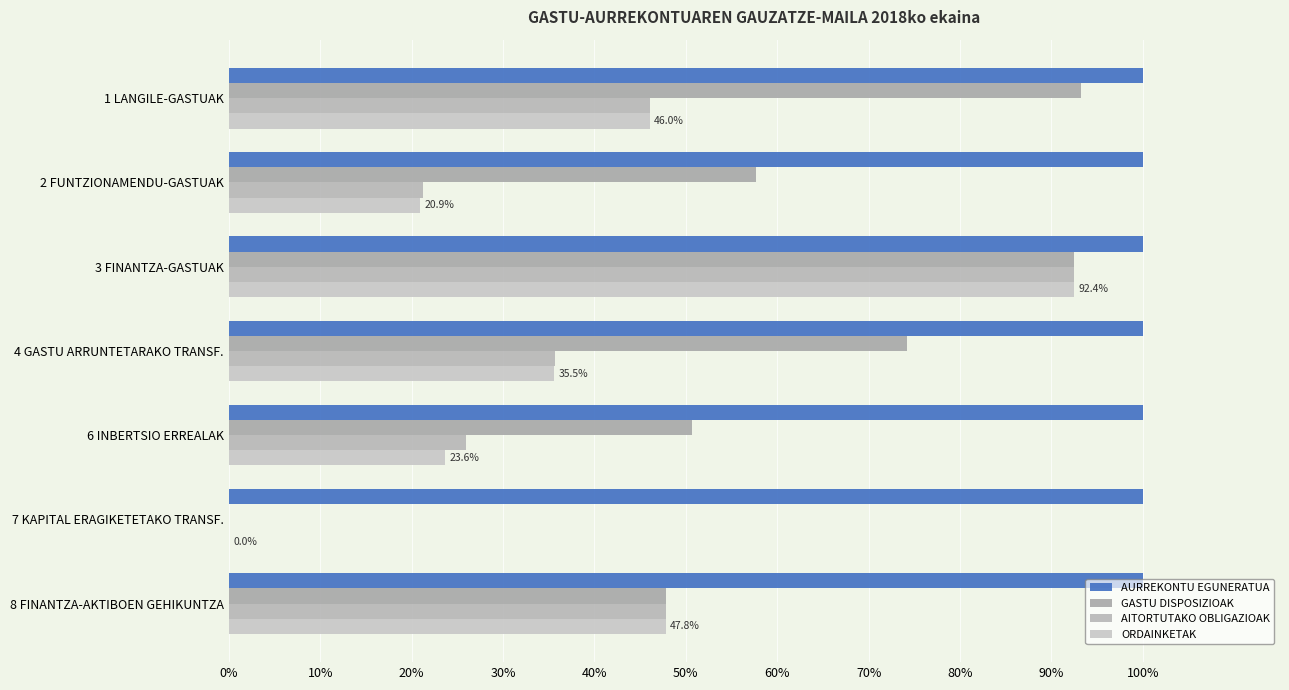

At which category is the sum across all series the highest?

3 FINANTZA-GASTUAK